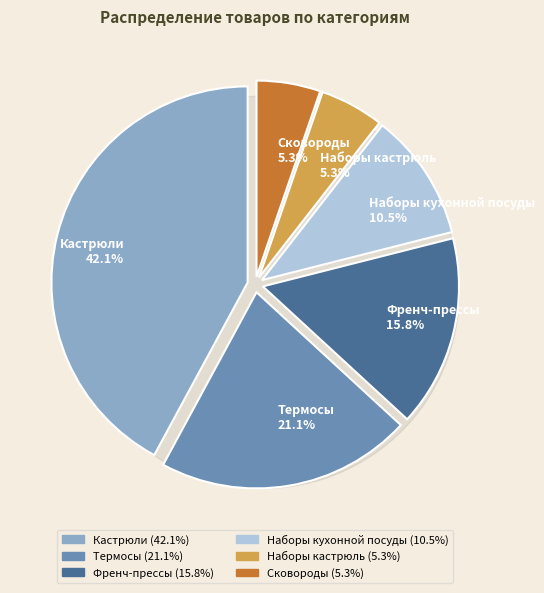

The Термокружки slice represents 11% of the pie. True or false?

False